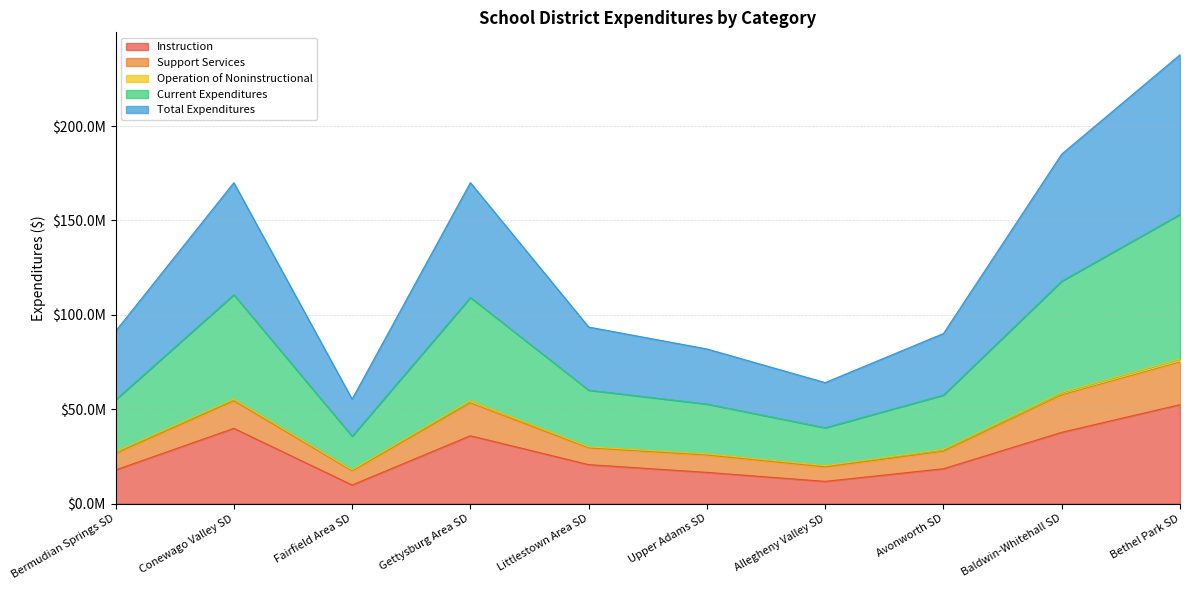

True or false: Total Expenditures has a value of 36230751.5 at Upper Adams SD.

False